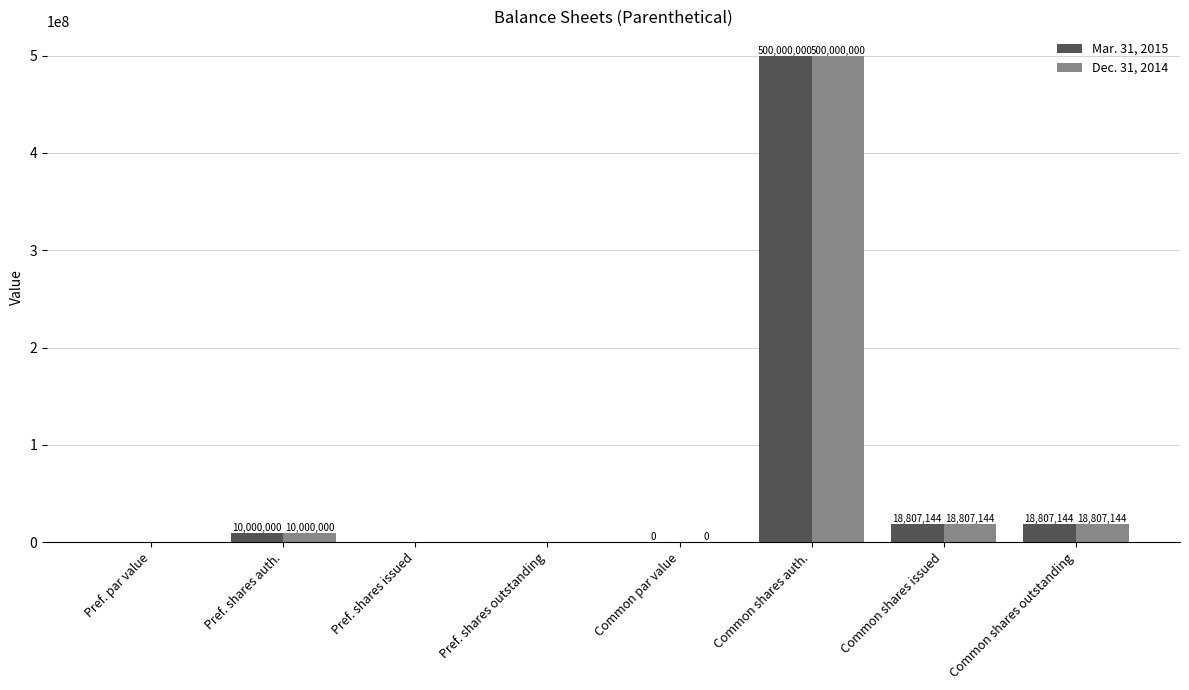

What are all the series names shown in the legend?

Mar. 31, 2015, Dec. 31, 2014